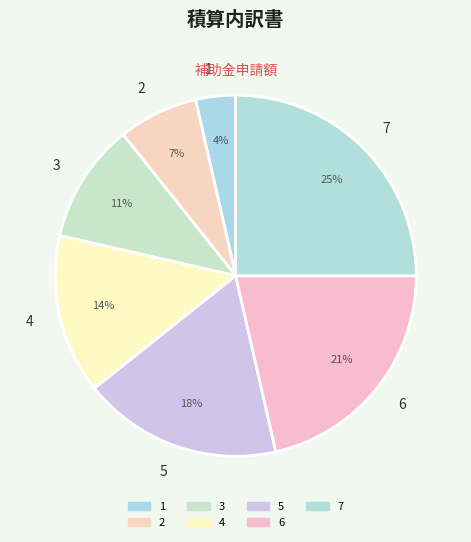

Is 5 the majority of the pie?

No